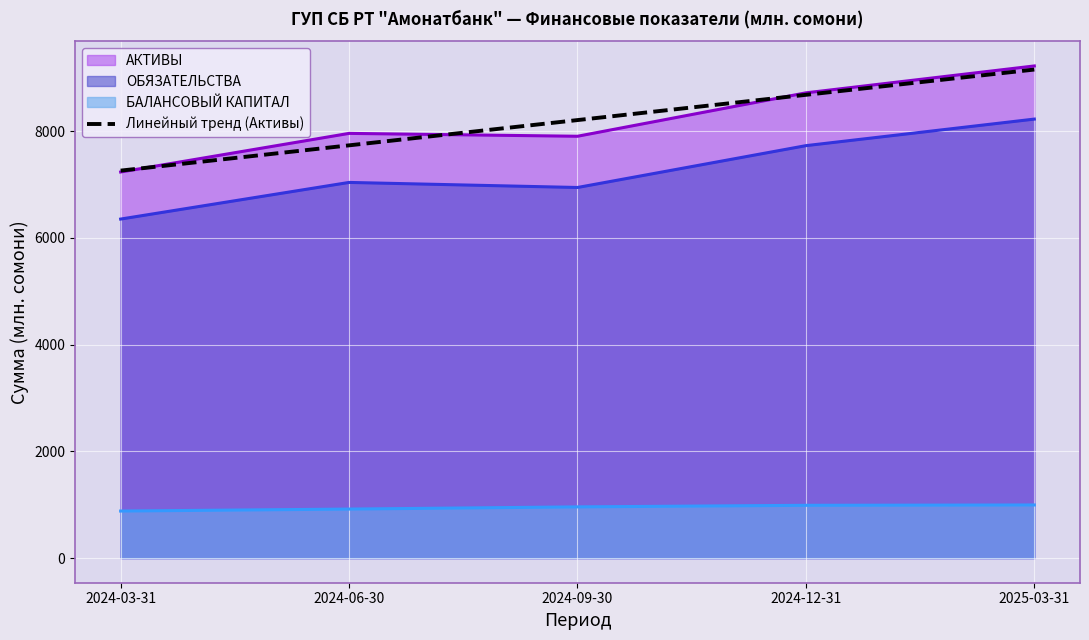

What position from the right is 2024-06-30?

4